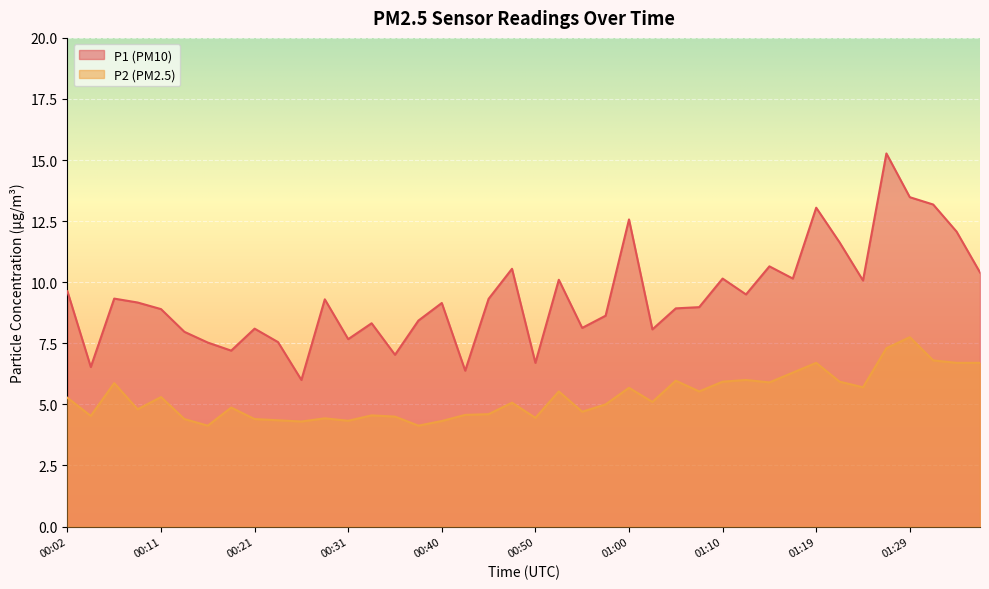

What is the greatest value displayed?

15.3